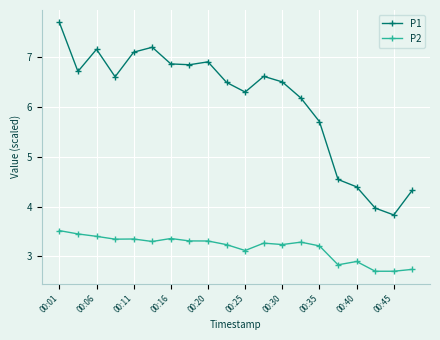

At how many categories does at least one series exceed 6?

14